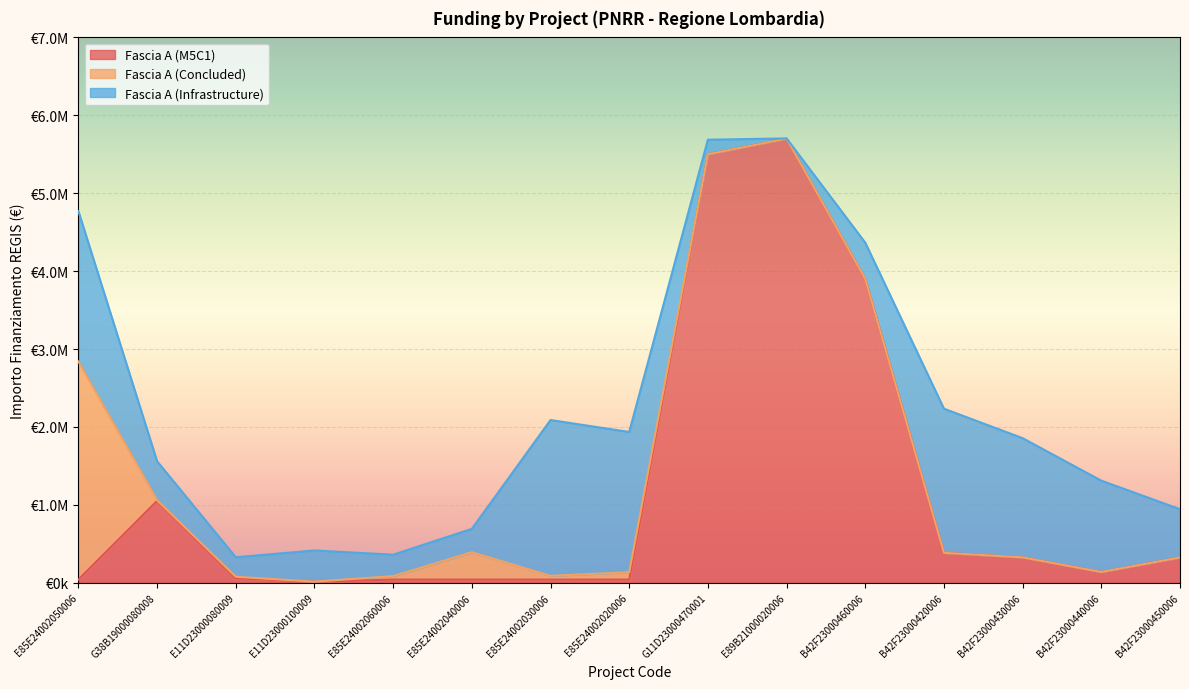

Which label corresponds to the largest value in the chart?

E89B21000020006